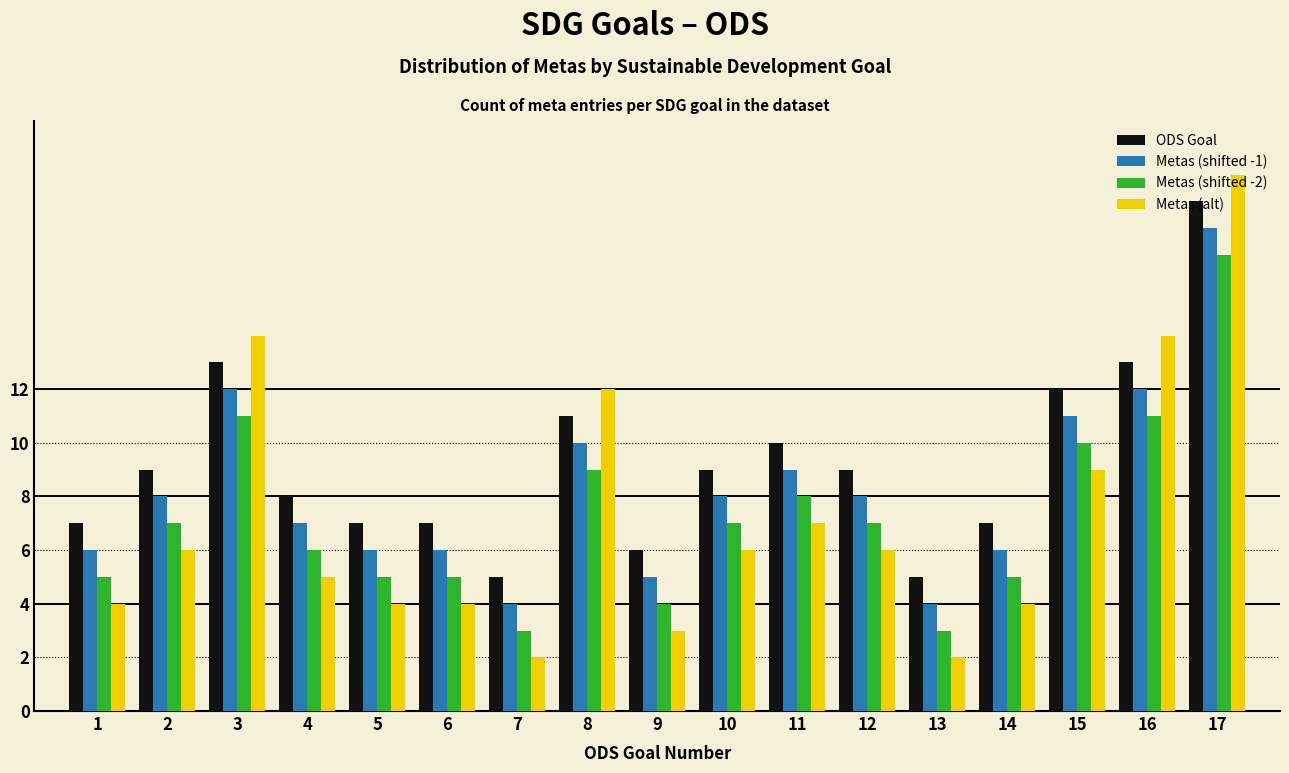

Is the value of ODS Goal at 4 greater than the value of Metas (alt) at 3?

No